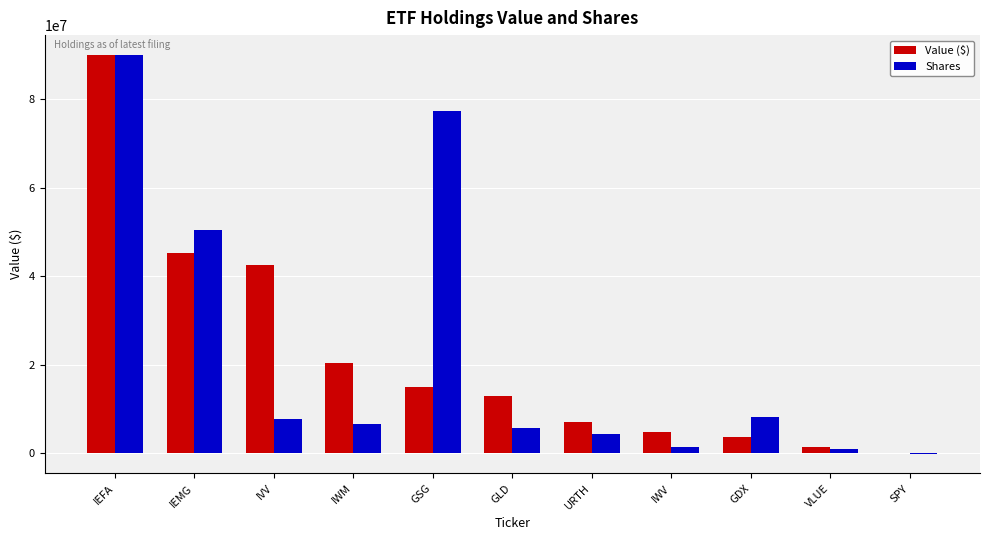

Are the bars grouped side by side (vs. stacked)?

Yes